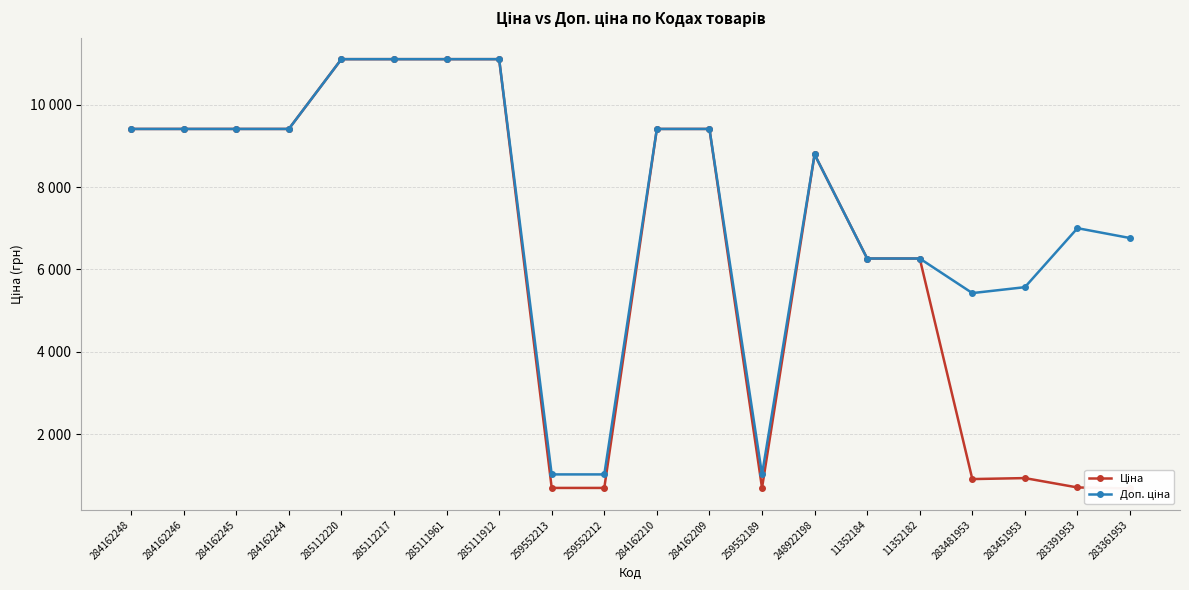

Reading left to right, list all the values displayed in this chart.

Ціна: 284162248=9416.9	284162246=9416.9	284162245=9416.9	284162244=9416.9	285112220=11113.6	285112217=11113.6	285111961=11113.6	285111912=11113.6	259552213=689.1	259552212=689.1	284162210=9416.9	284162209=9416.9	259552189=689.1	248922198=8797.6	11352184=6266.7	11352182=6266.7	283481953=904.3	283451953=928.3	283391953=700.4	283361953=676.4
Доп. ціна: 284162248=9416.9	284162246=9416.9	284162245=9416.9	284162244=9416.9	285112220=11113.6	285112217=11113.6	285111961=11113.6	285111912=11113.6	259552213=1017.8	259552212=1017.8	284162210=9416.9	284162209=9416.9	259552189=1017.8	248922198=8797.6	11352184=6266.7	11352182=6266.7	283481953=5425.9	283451953=5569.9	283391953=7004.3	283361953=6764.4